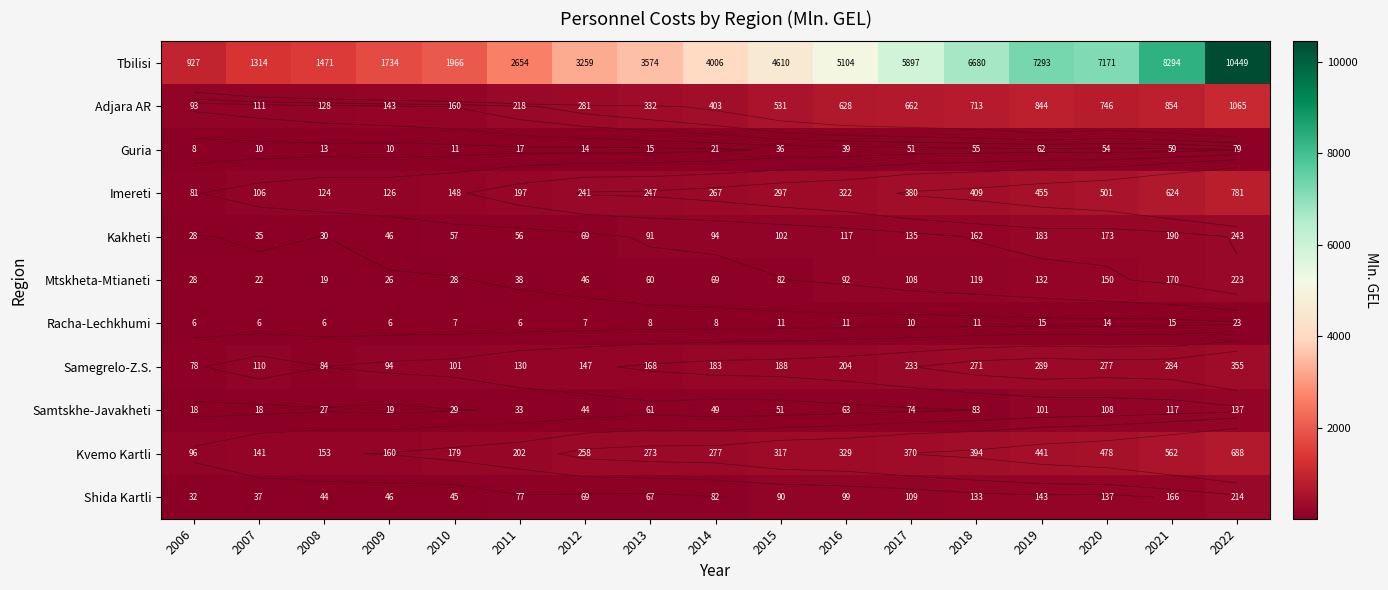

Which series has the largest range (max minus min)?

Tbilisi